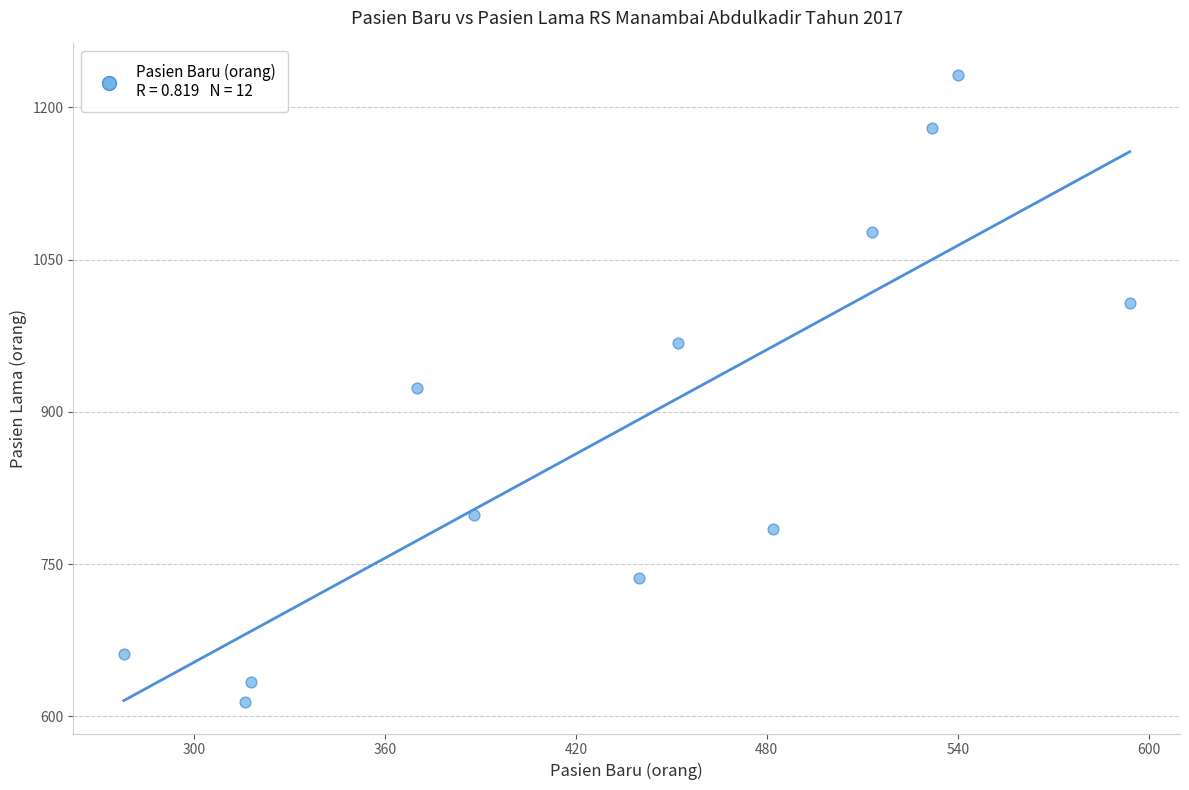

What is the average Y value?

885